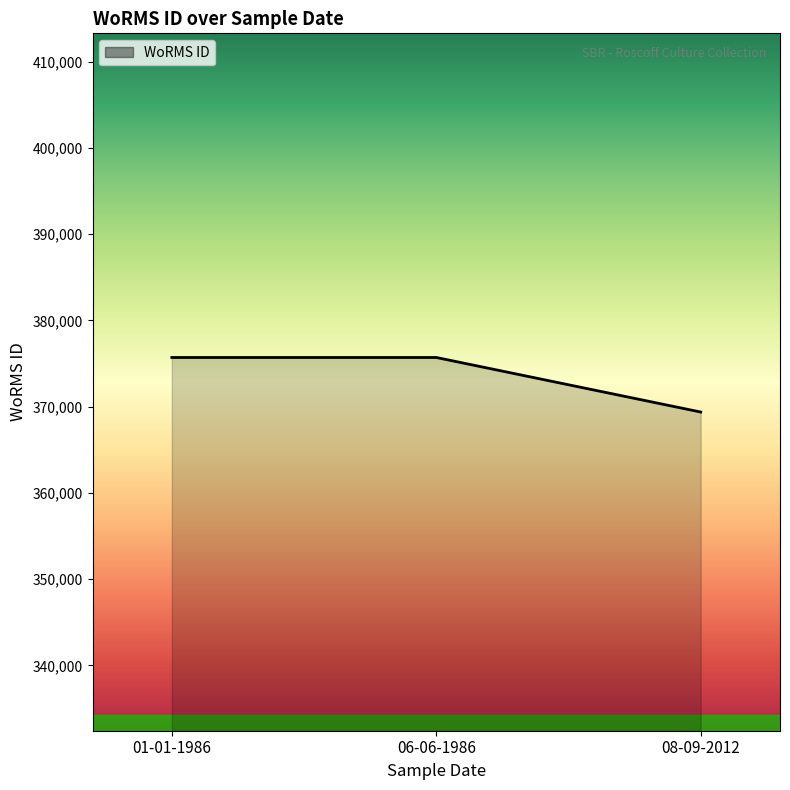

How many values are below 375699?

1